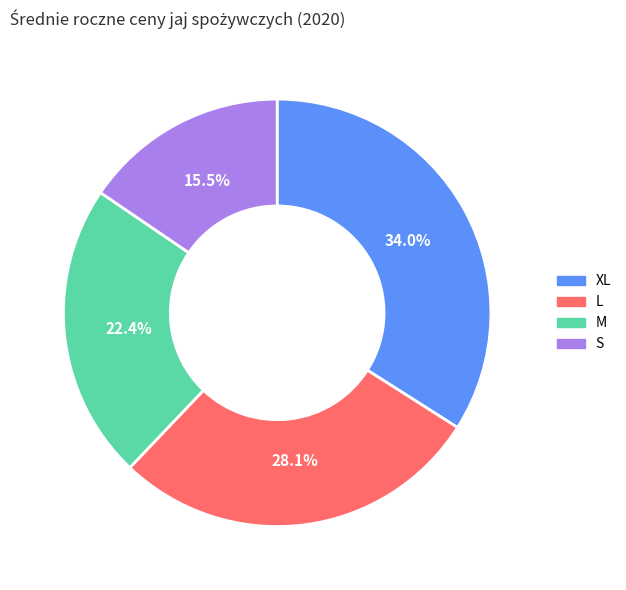

To the nearest percent, what portion does L represent?

28%